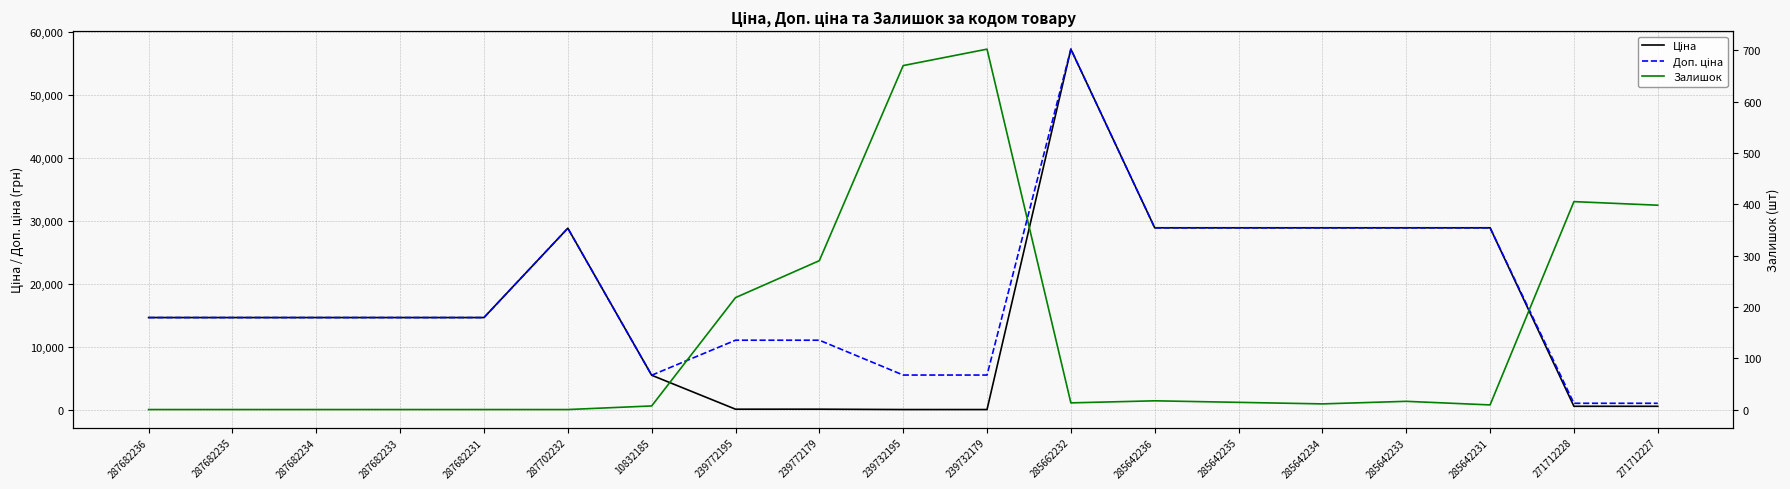

The Ціна series shows 81087.8 at 285662232. True or false?

False